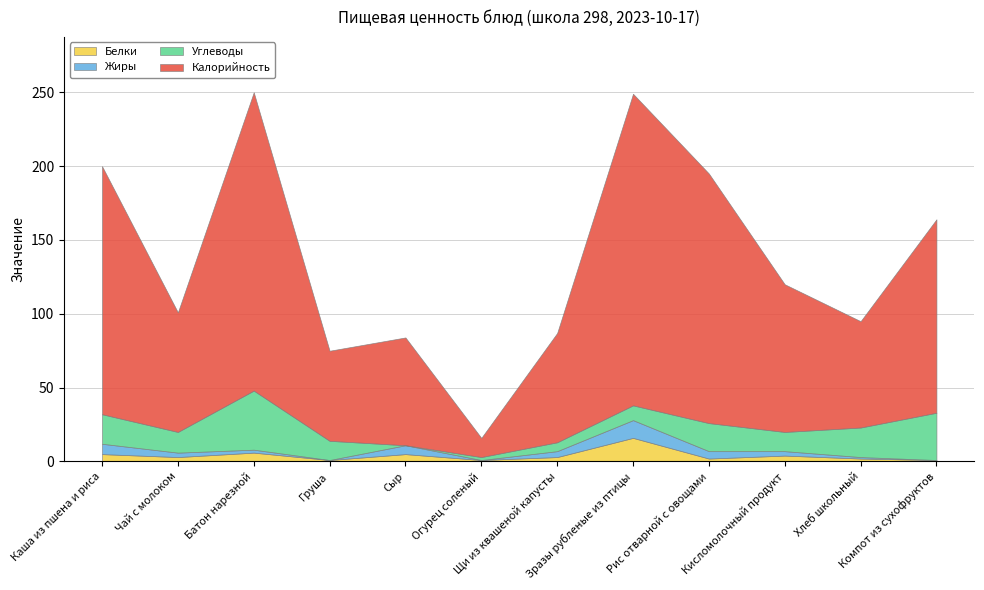

What is the difference between the maximum and minimum values in the Углеводы series?

40